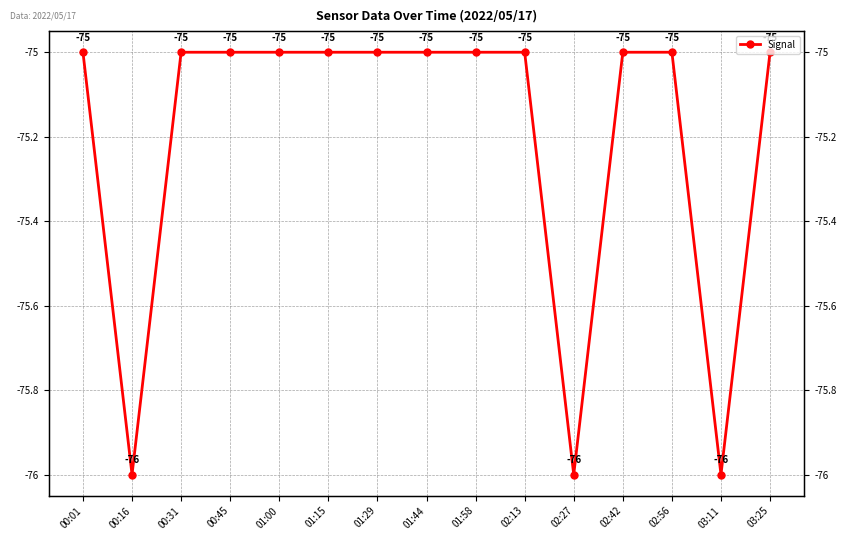

What is the minimum value shown in the chart?

-76